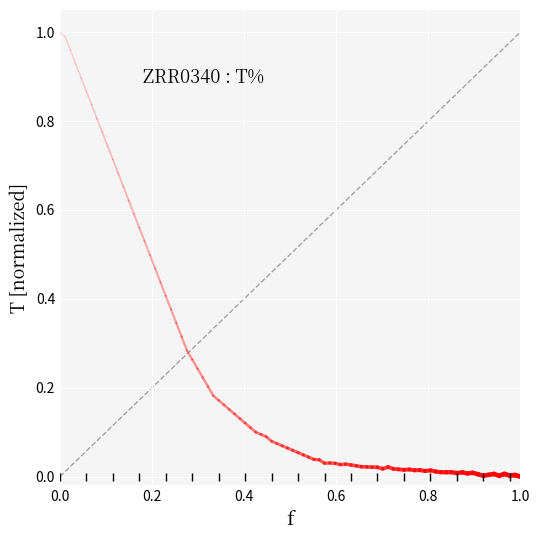

How many series are shown in this chart?

1